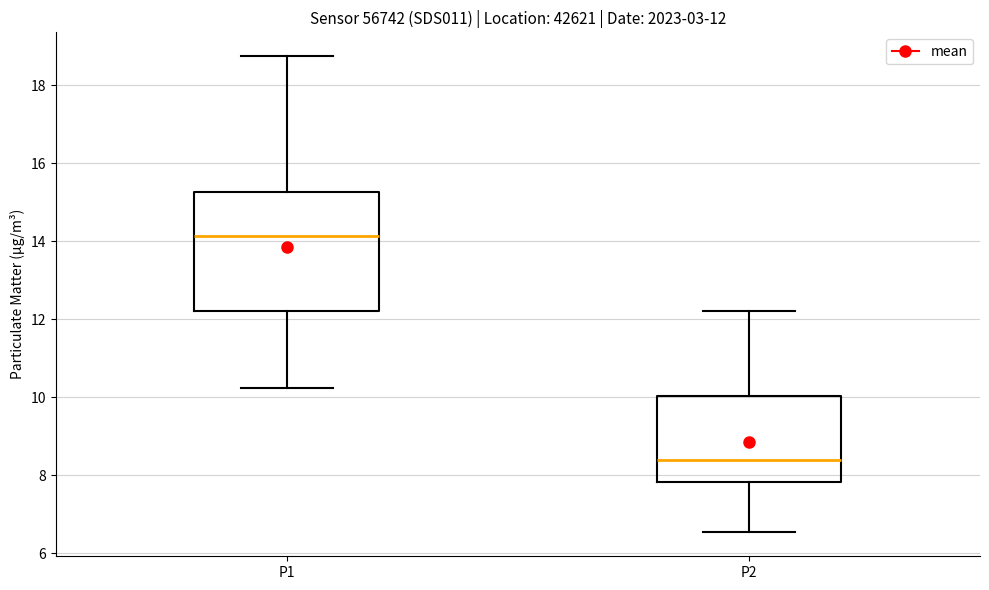

Which box has the highest median line?

P1